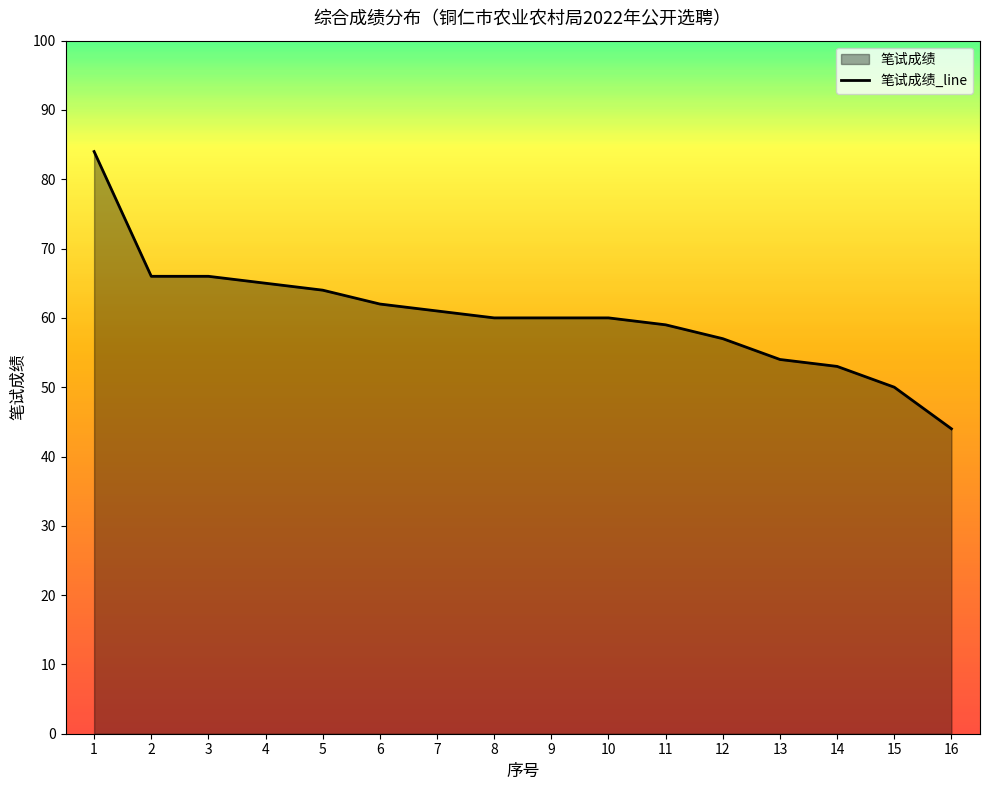

Rank the categories by value from lowest to highest.

16, 15, 14, 13, 12, 11, 8, 9, 10, 7, 6, 5, 4, 2, 3, 1